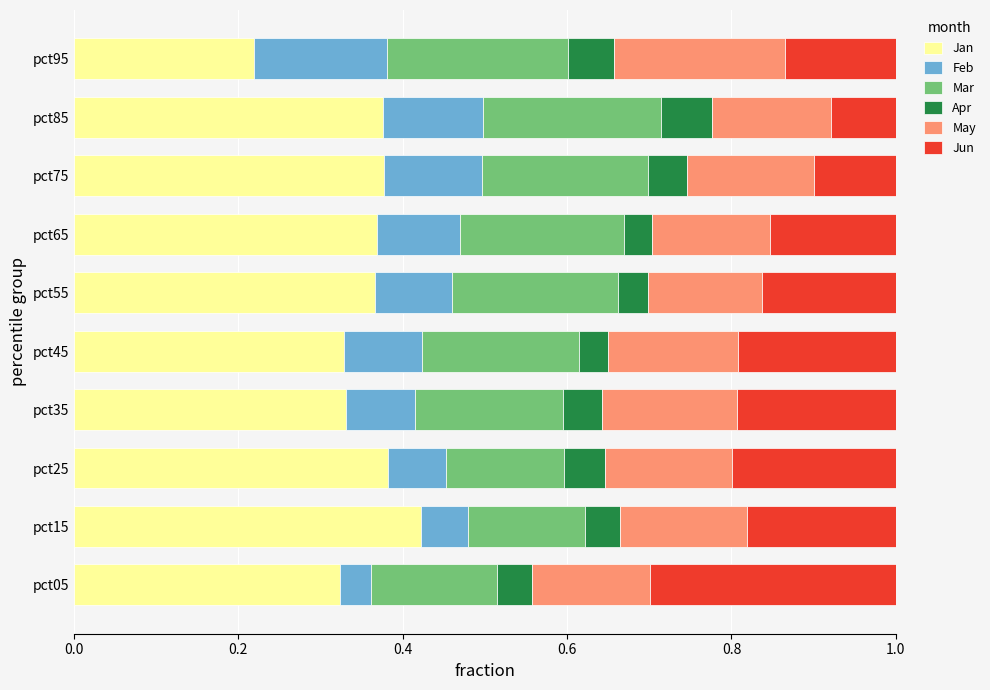

What is the total value across all series at pct15?

1.0